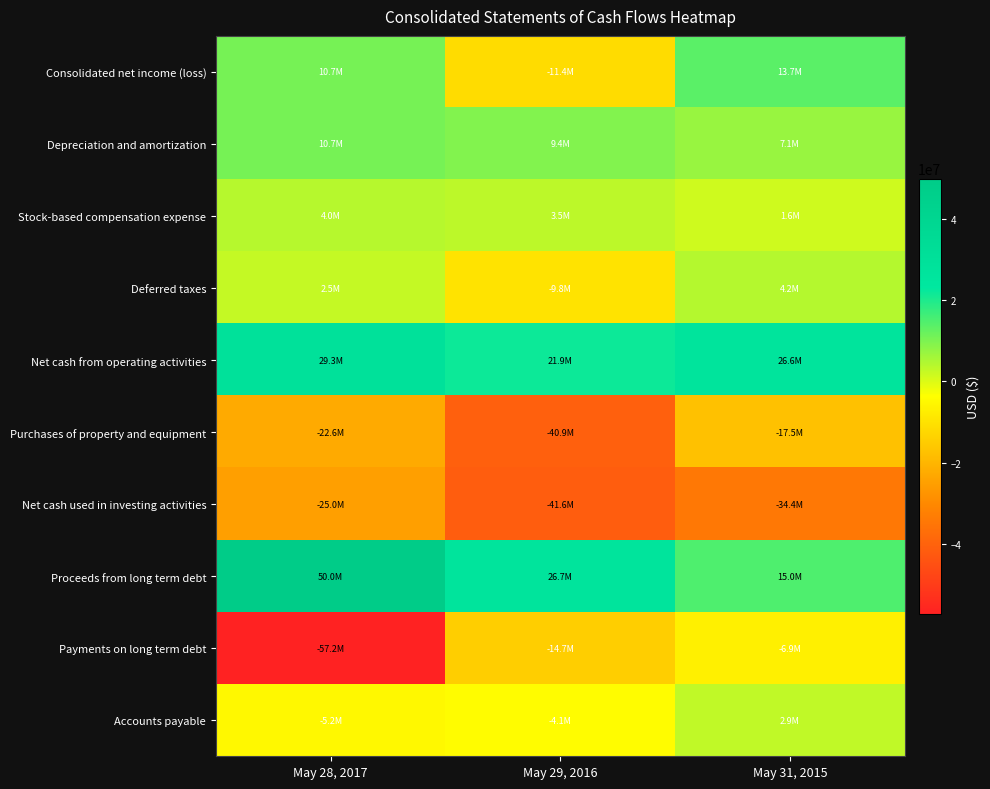

Which category has the lowest value across all series?

May 28, 2017